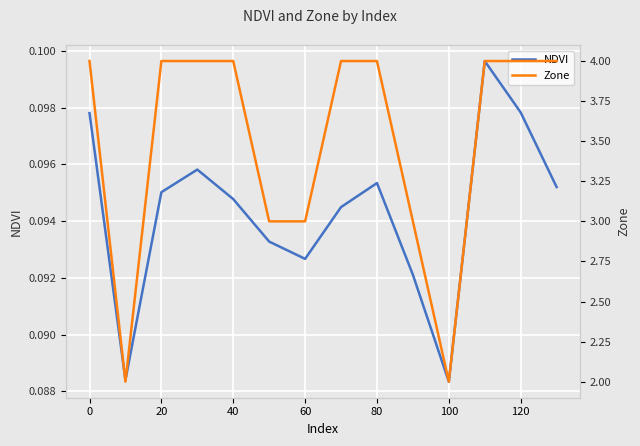

True or false: NDVI and Zone cross at least once.

False